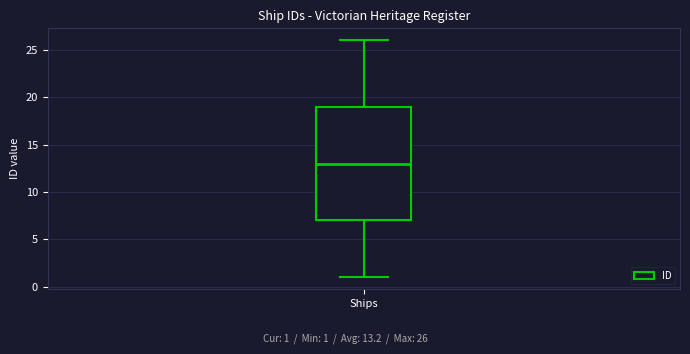

Read this box plot against the y-axis: the position of the median line, the range covered by the box, and the ends of both whiskers. The values are not printed on the chart, so give them approximately, as read against the axis.

median 13, box 7 to 19, whiskers 1 to 26